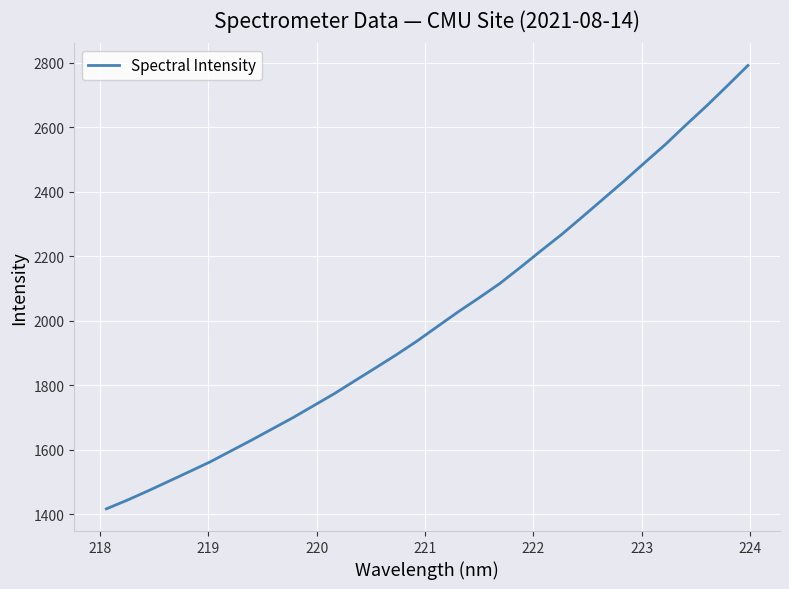

Reading left to right, what are all the values shown in this chart?

1417.3	1444.1	1472.7	1502.5	1532.4	1562.7	1596.4	1630.0	1664.9	1699.7	1736.8	1774.2	1814.4	1854.3	1894.8	1937.3	1983.1	2028.4	2071.3	2115.7	2165.9	2217.7	2268.3	2322.7	2377.7	2432.8	2489.9	2546.2	2607.1	2666.2	2728.3	2791.5